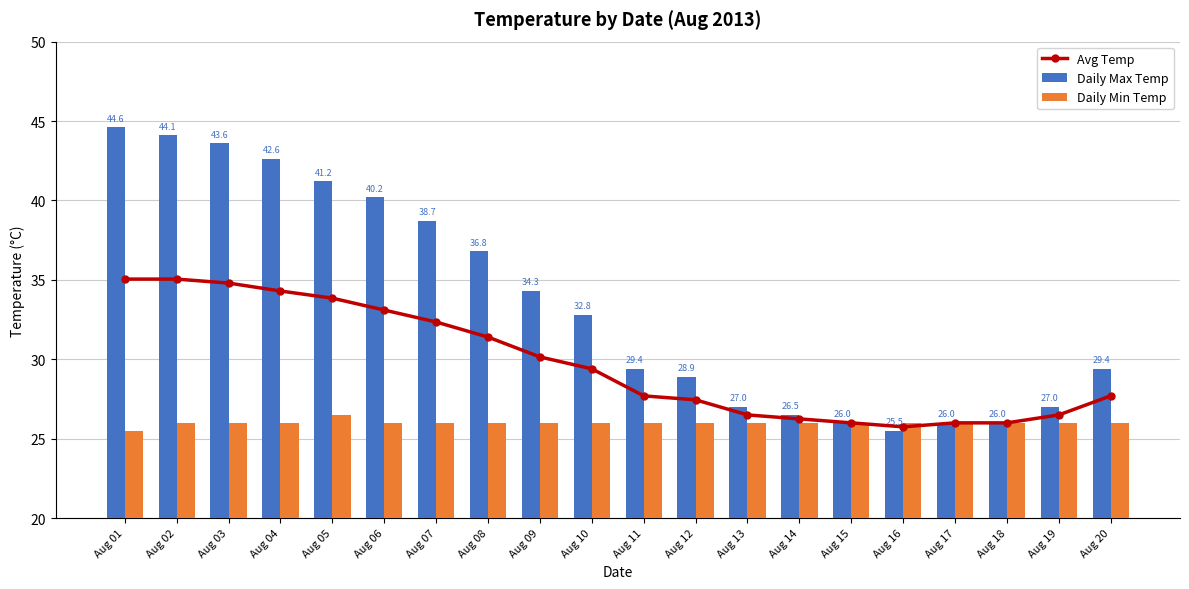

Rank the series by their maximum value, from highest to lowest.

Daily Max Temp, Avg Temp, Daily Min Temp